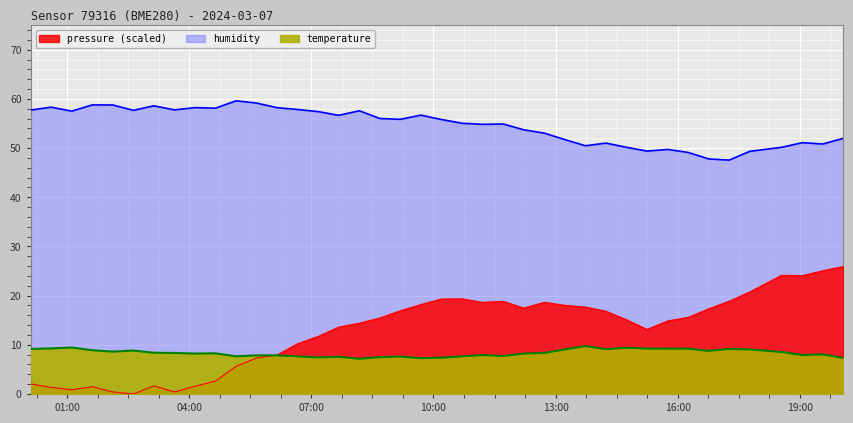

True or false: humidity has more than 2 interior local peaks.

True